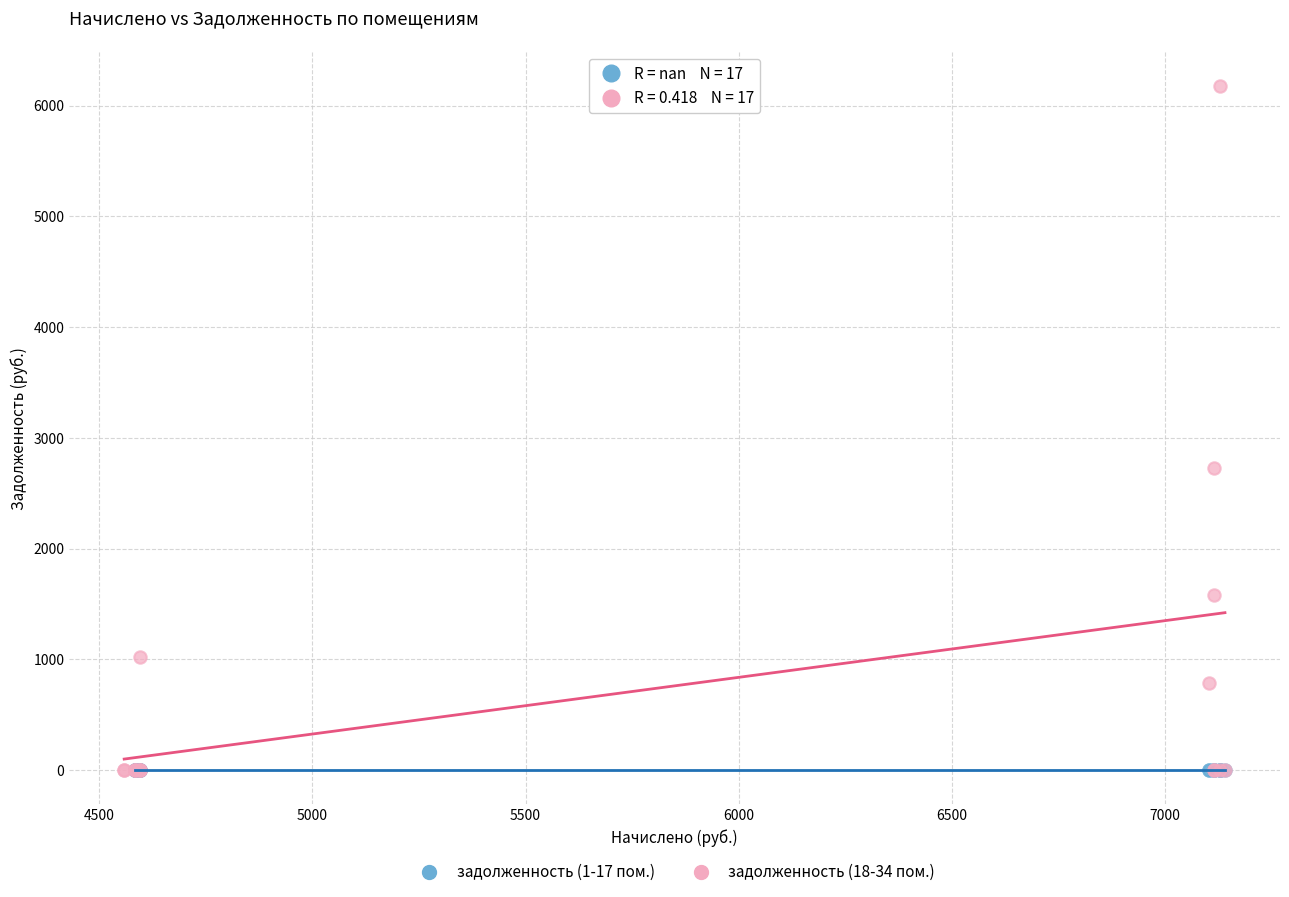

Which series reaches the maximum Y coordinate?

задолженность (18-34 пом.)